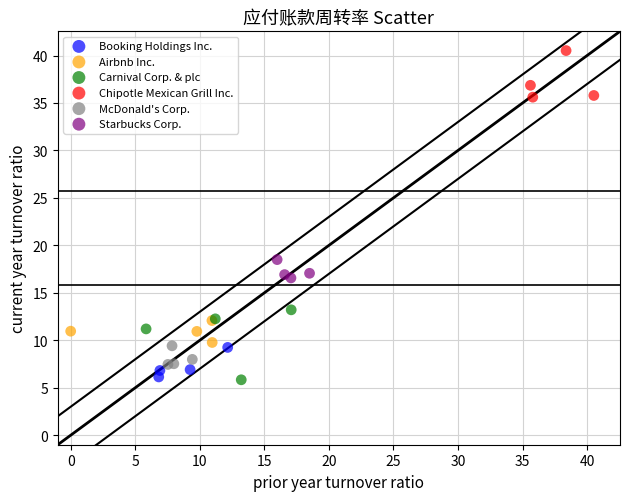

What are all the series names shown in the legend?

Booking Holdings Inc., Airbnb Inc., Carnival Corp. & plc, Chipotle Mexican Grill Inc., McDonald's Corp., Starbucks Corp.